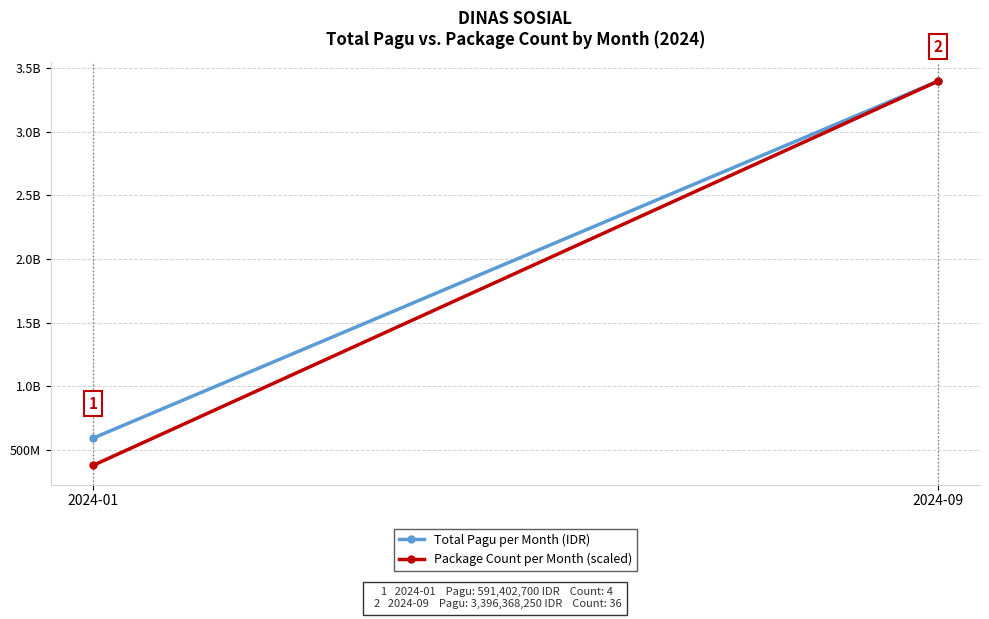

List the series in order of their peak value, highest first.

Total Pagu per Month (IDR), Package Count per Month (scaled)